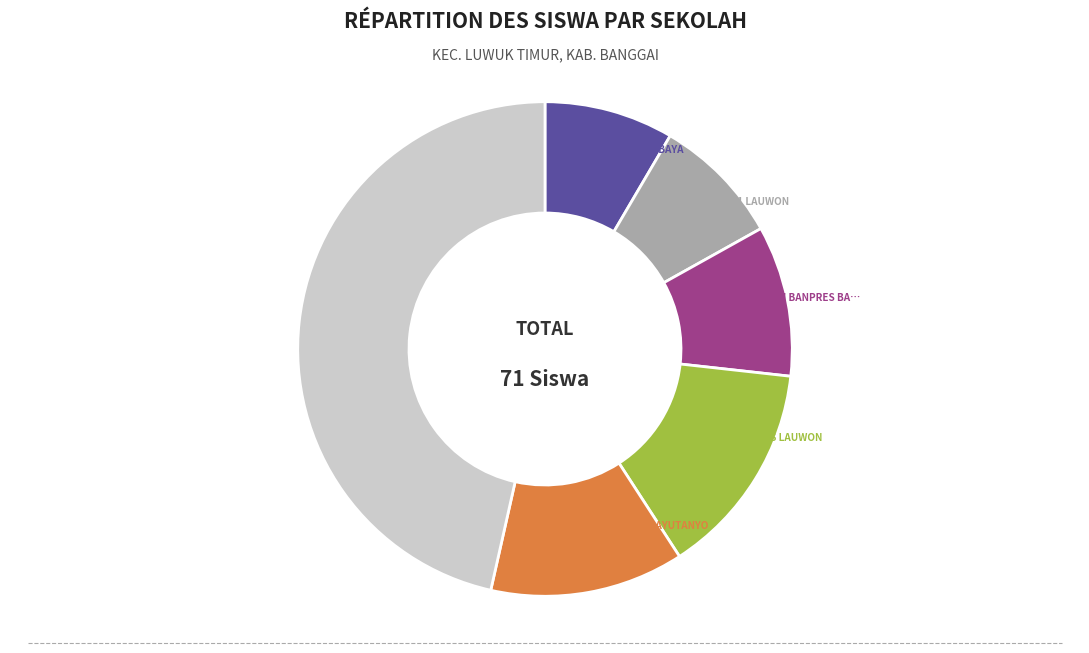

How many segments does this pie chart have?

6